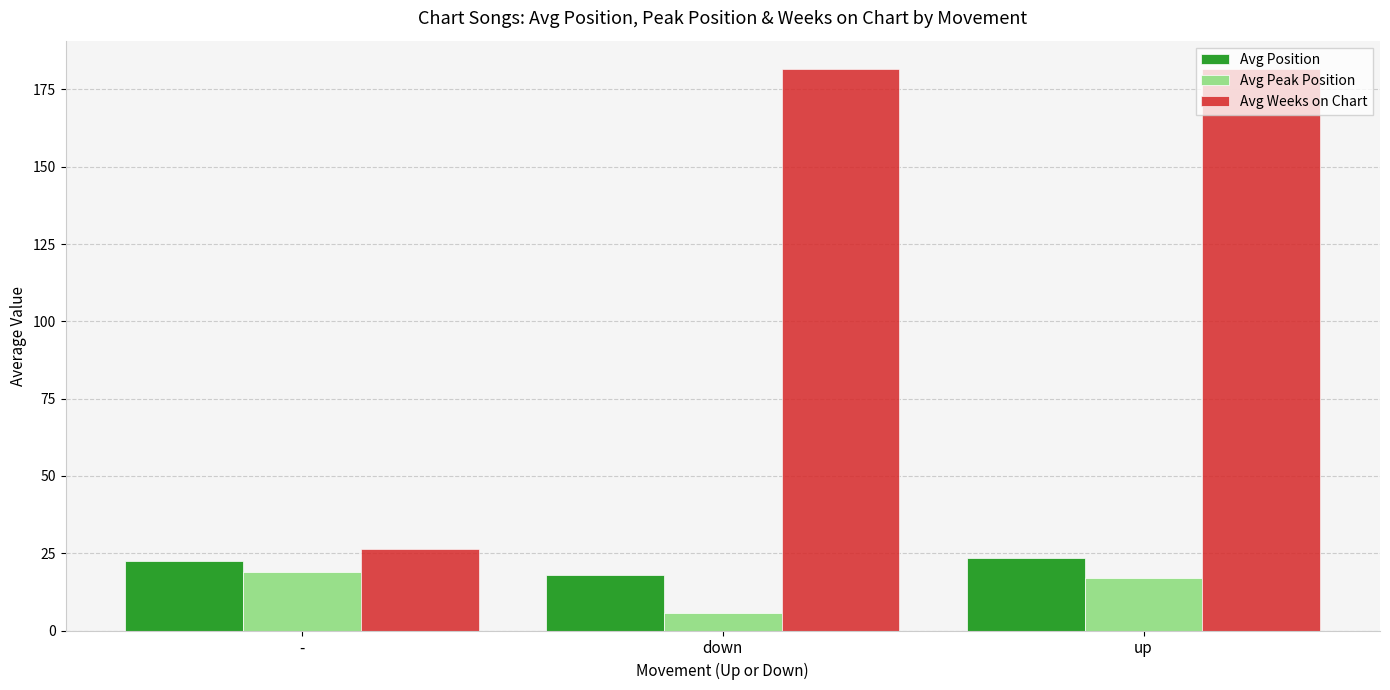

What are all the series names shown in the legend?

Avg Position, Avg Peak Position, Avg Weeks on Chart